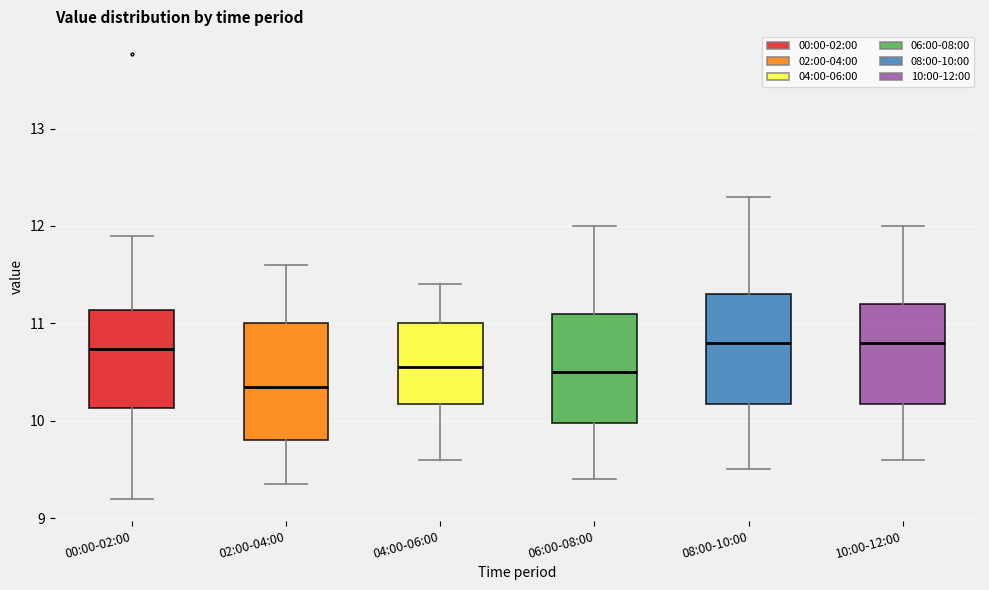

Where does the median line of the box for 06:00-08:00 sit on the y-axis? The values are not printed on the chart, so give them approximately, as read against the axis.

10.5